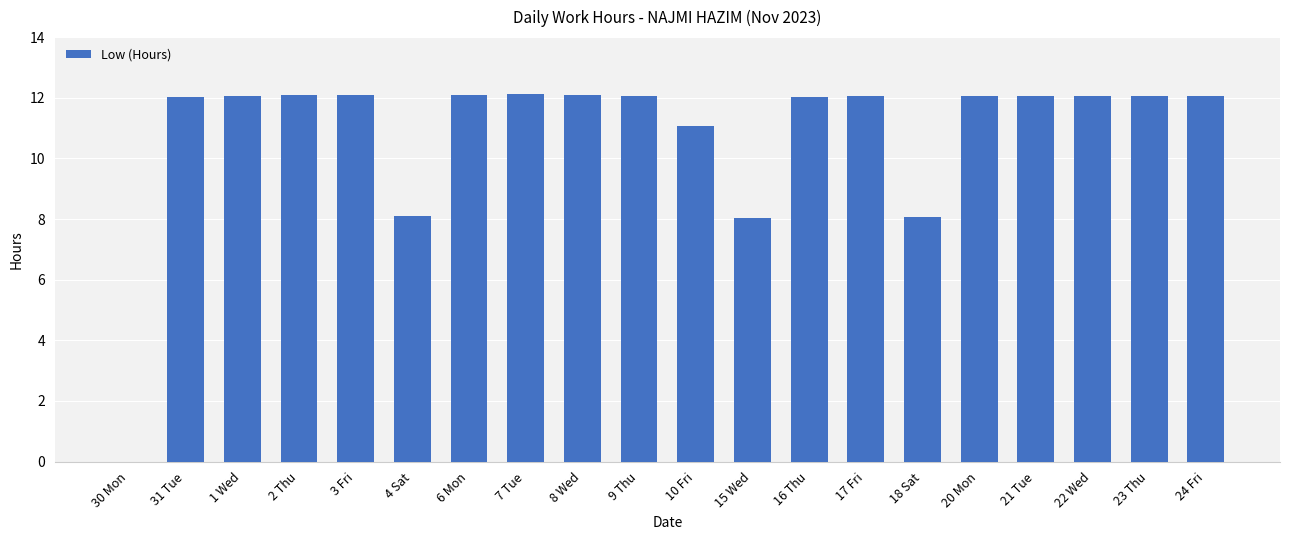

What is the greatest value displayed?

12.1